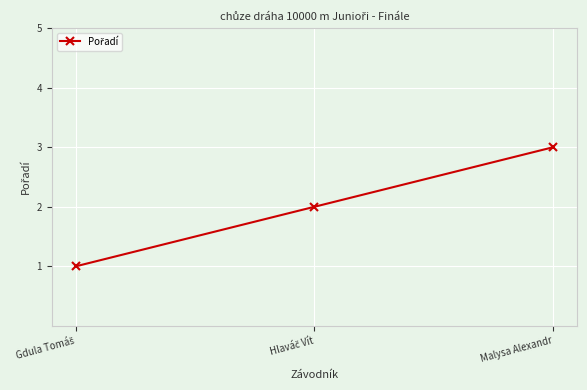

What is the greatest value displayed?

3